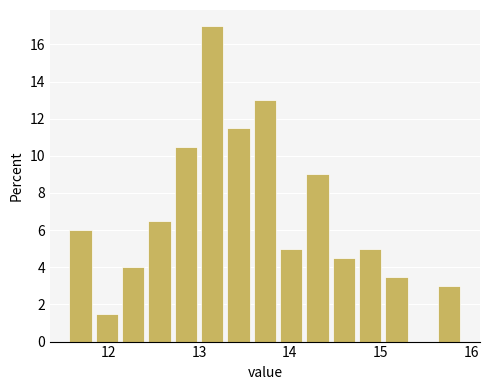

Read against the x-axis, roughly where is the centre of the tallest bar?

13.1